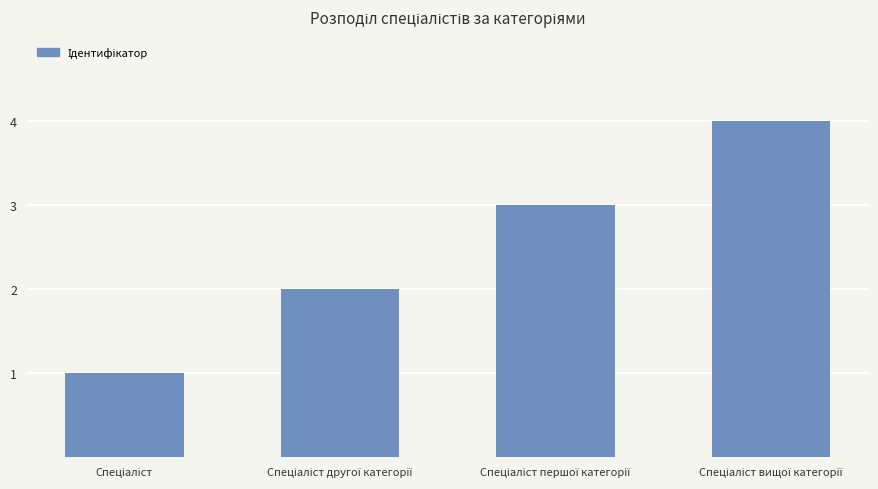

What is the difference between the maximum and minimum values?

3